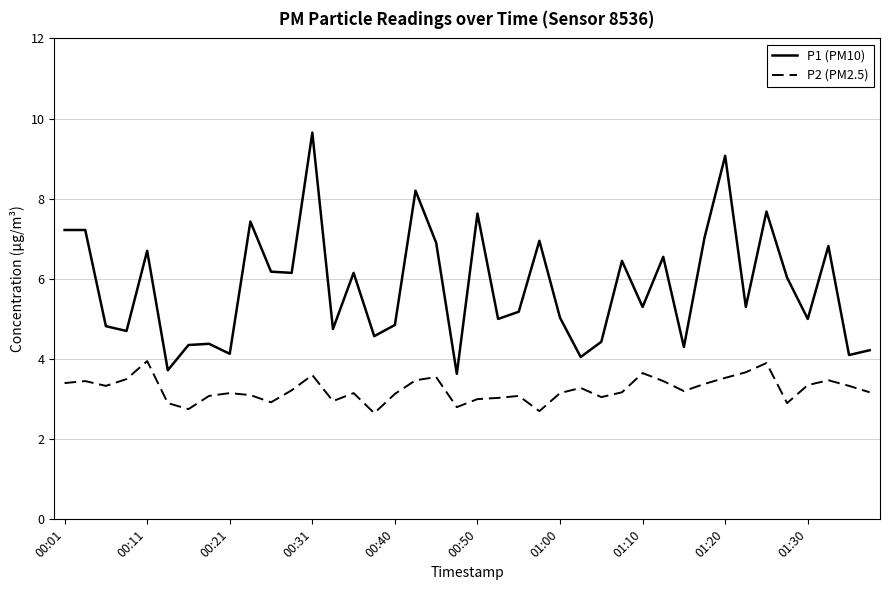

Which series has the largest total across all categories?

P1 (PM10)